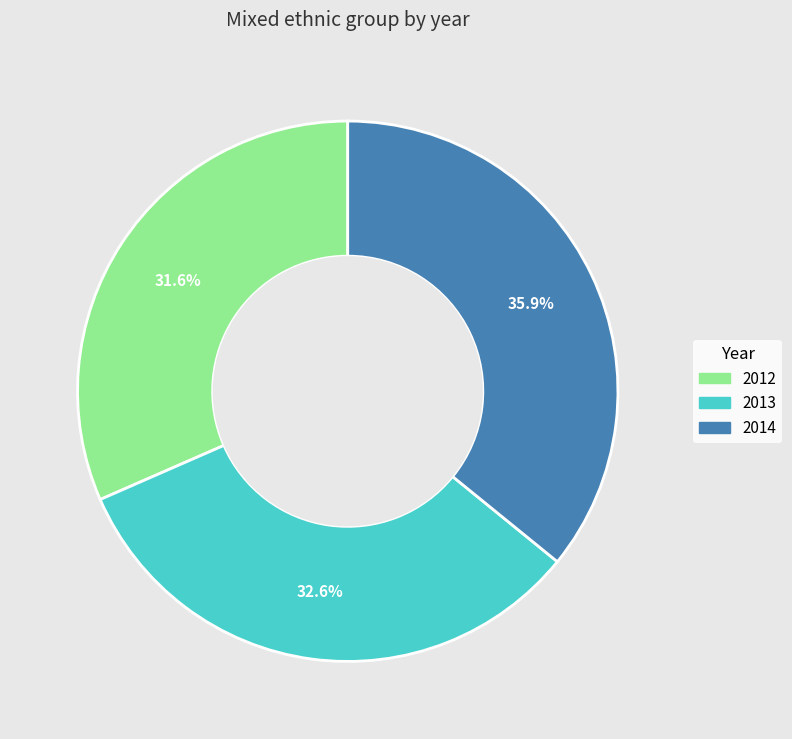

What is the smallest slice in the pie chart?

2012